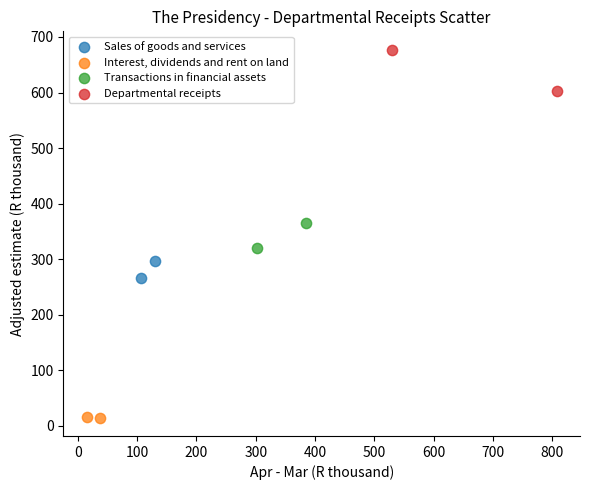

What are all the series names shown in the legend?

Sales of goods and services, Interest, dividends and rent on land, Transactions in financial assets, Departmental receipts